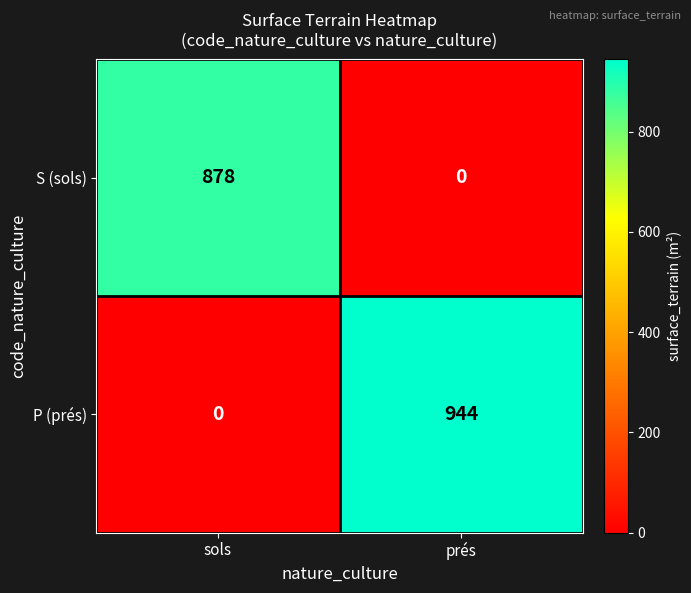

What is the greatest value displayed?

944